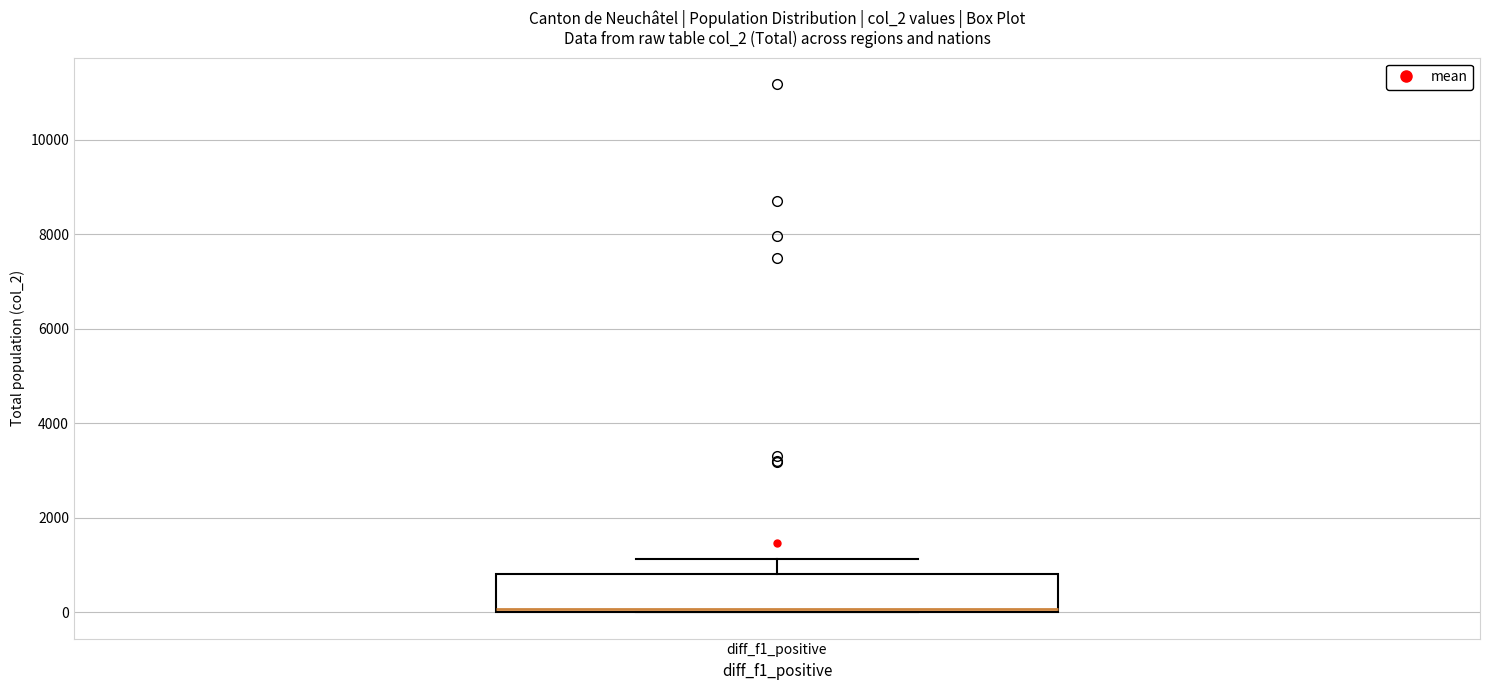

Where does the upper whisker of the box for diff_f1_positive end on the y-axis? The values are not printed on the chart, so give them approximately, as read against the axis.

1200